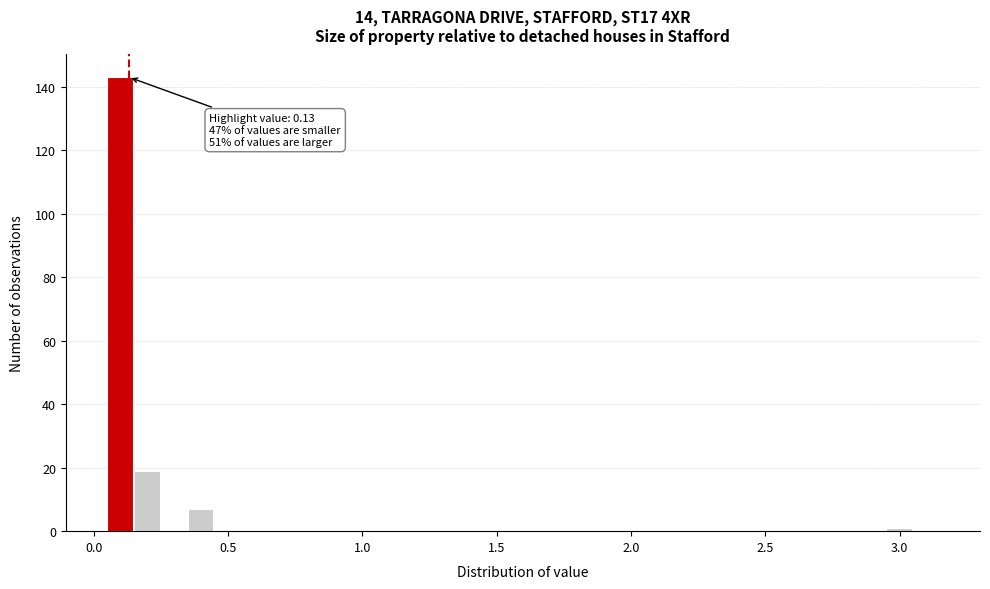

Read against the x-axis, roughly where is the centre of the tallest bar?

0.10